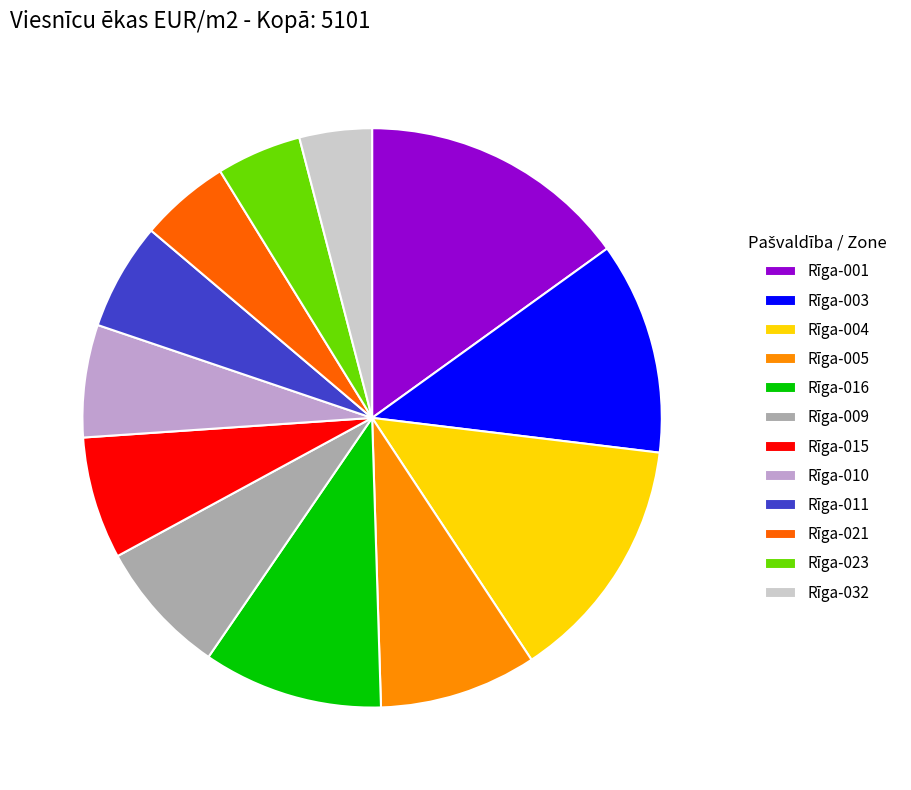

How many segments does this pie chart have?

12